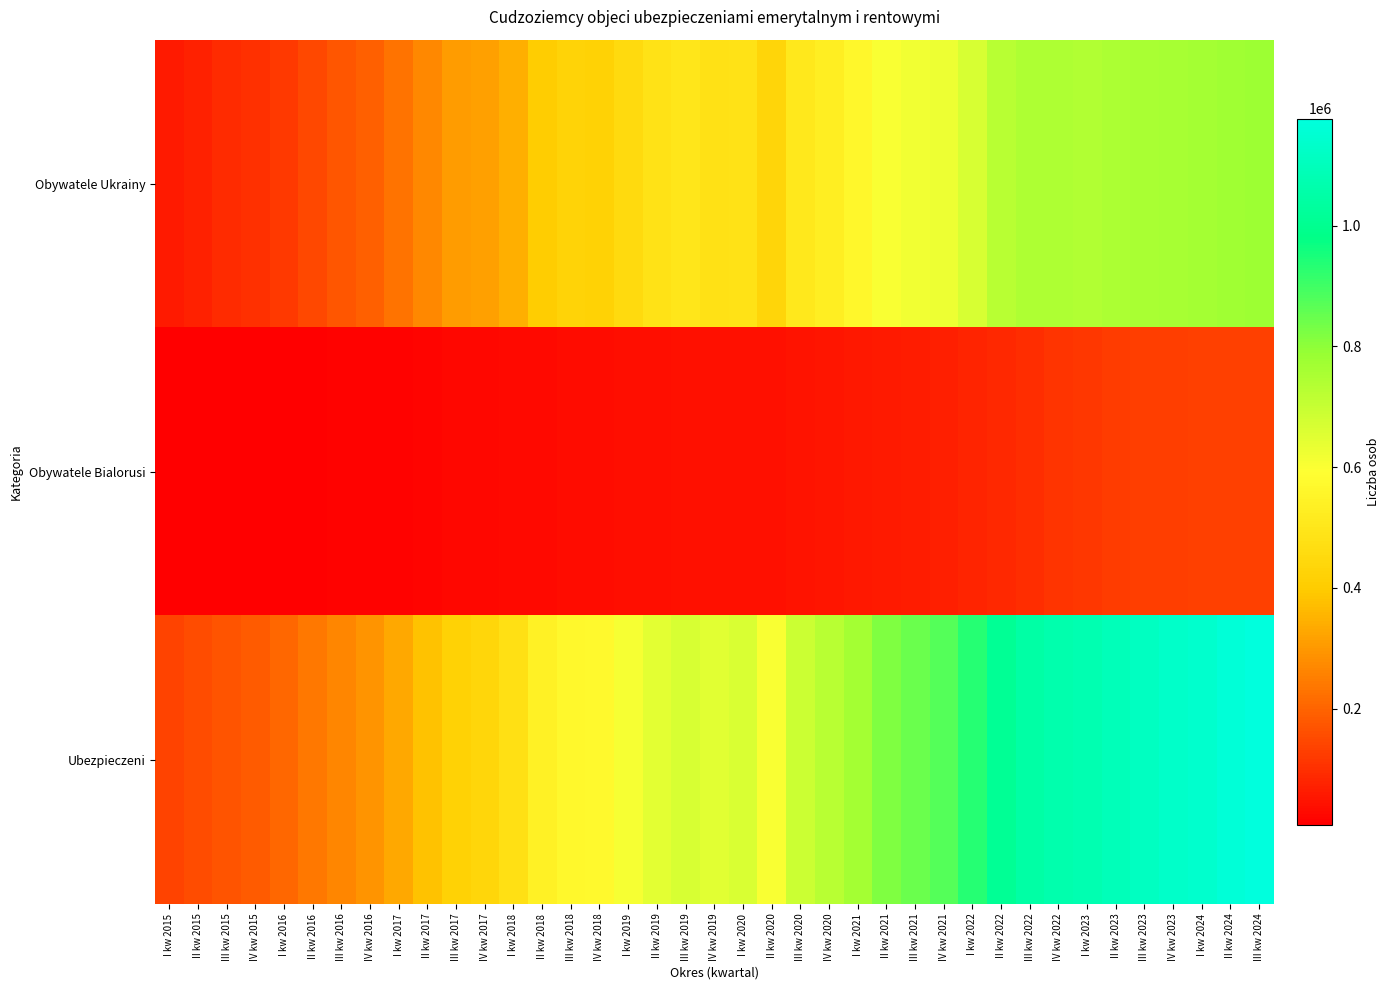

What is the difference between the highest and lowest values at I kw 2024?

1006374